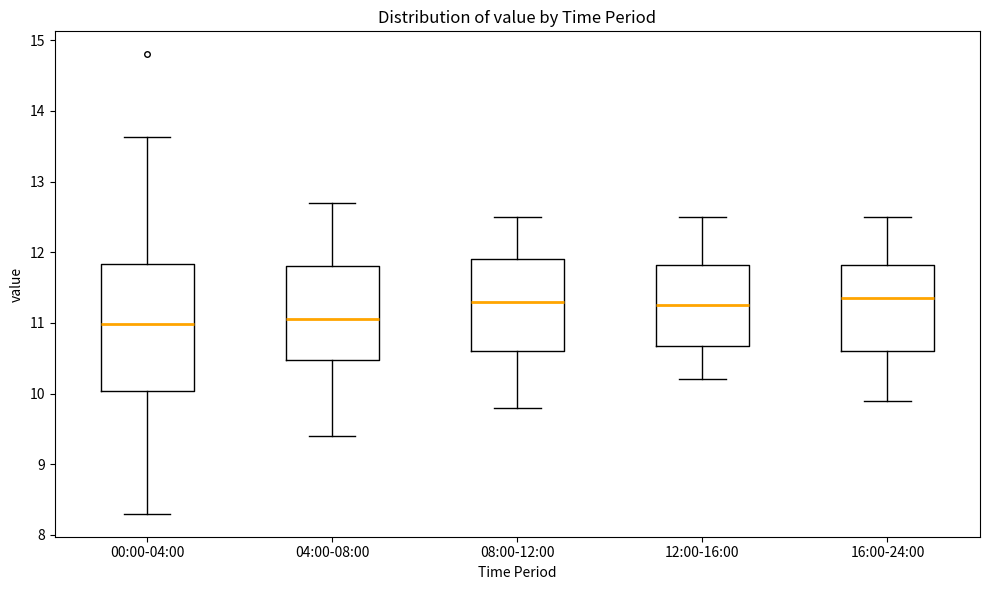

Comparing the boxes themselves (not the whiskers), which one is the tallest?

00:00-04:00